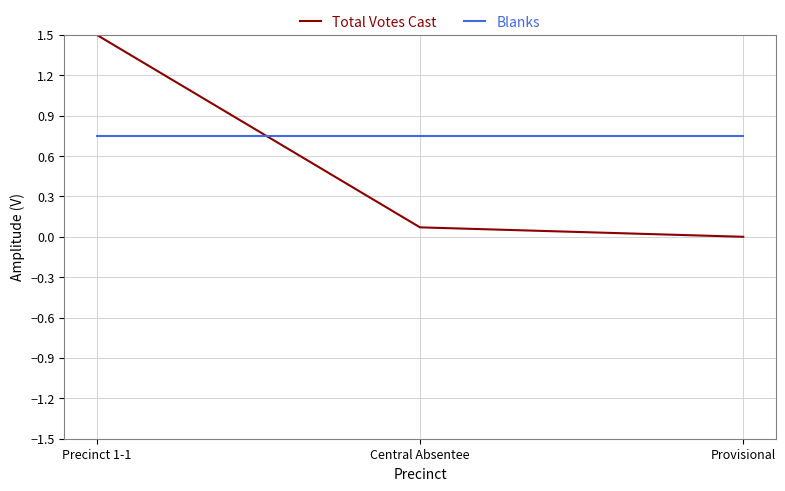

Which series has the widest spread of values?

Total Votes Cast